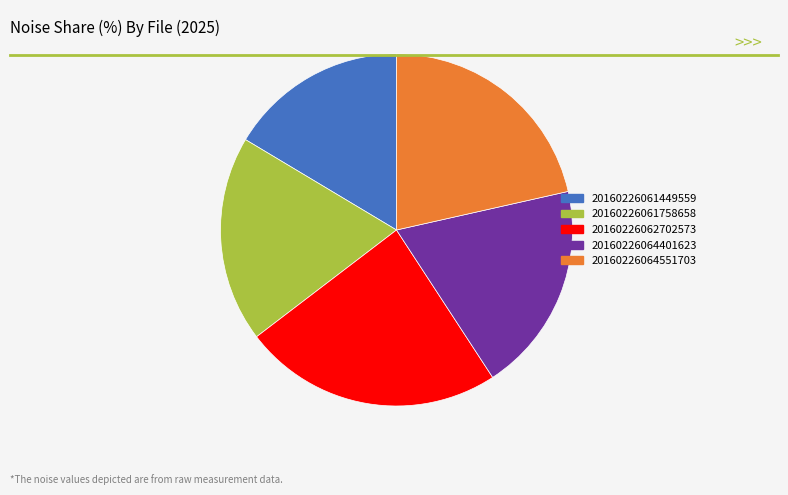

Count the number of slices in the pie.

5